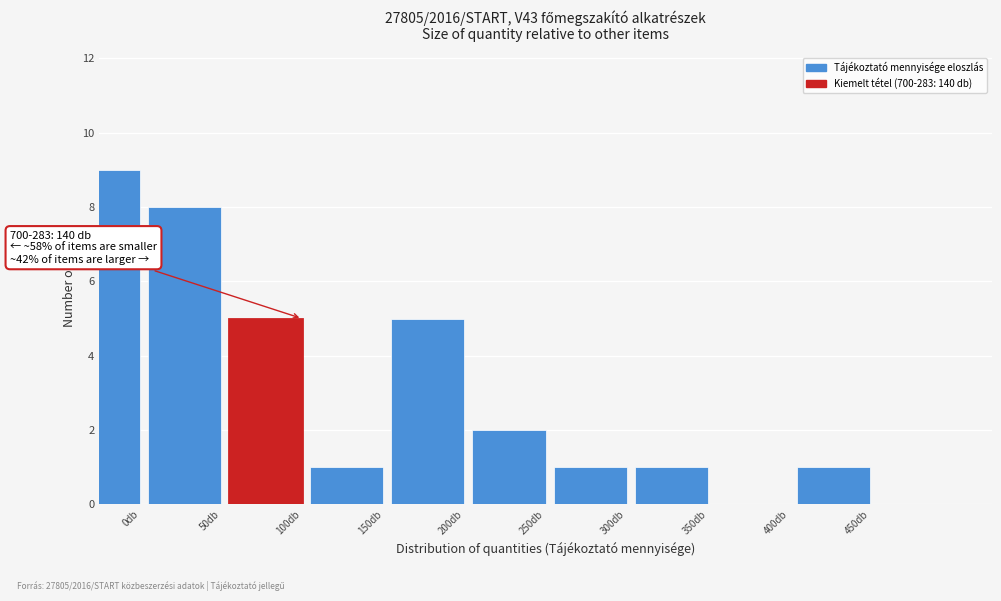

Reading left to right, list all the values displayed in this chart.

0db=9	50db=8	100db=5	150db=1	200db=5	250db=2	300db=1	350db=1	400db=0	450db=1